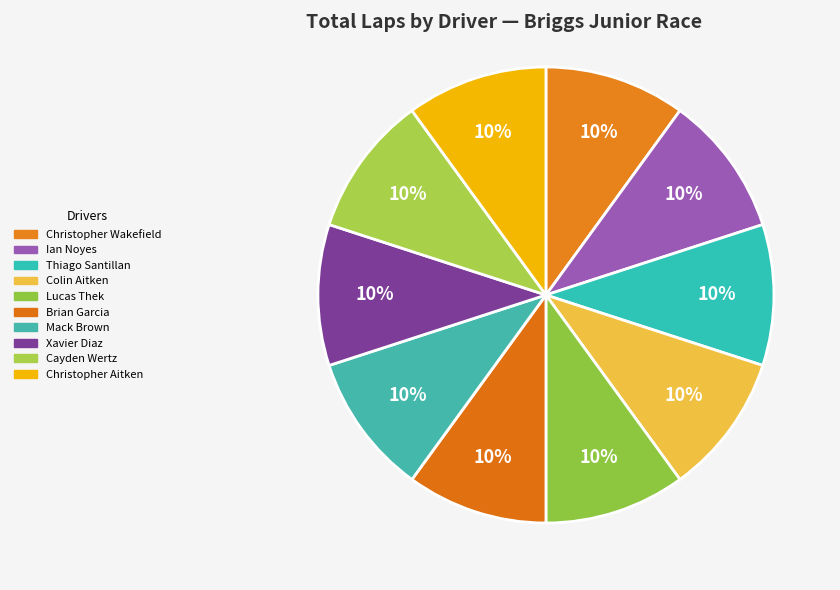

To the nearest percent, what is the combined percentage of Colin Aitken and Christopher Aitken?

20%